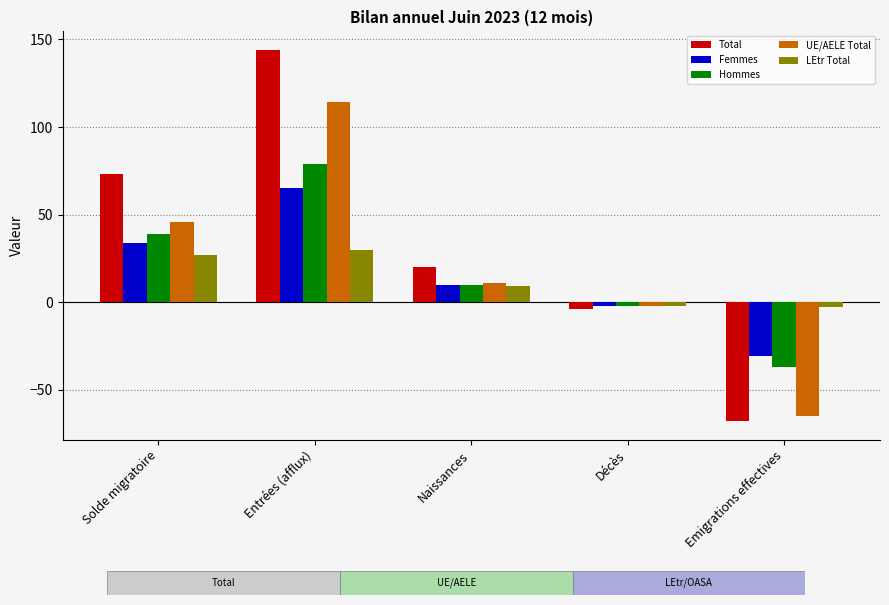

How many bars are there in total?

25